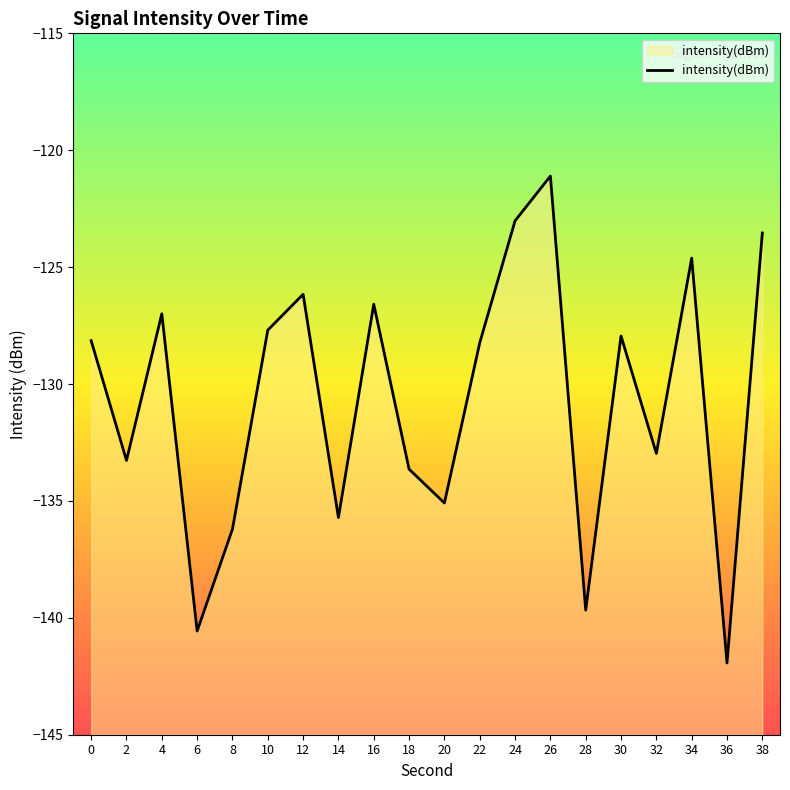

How many lines are shown in the chart?

1